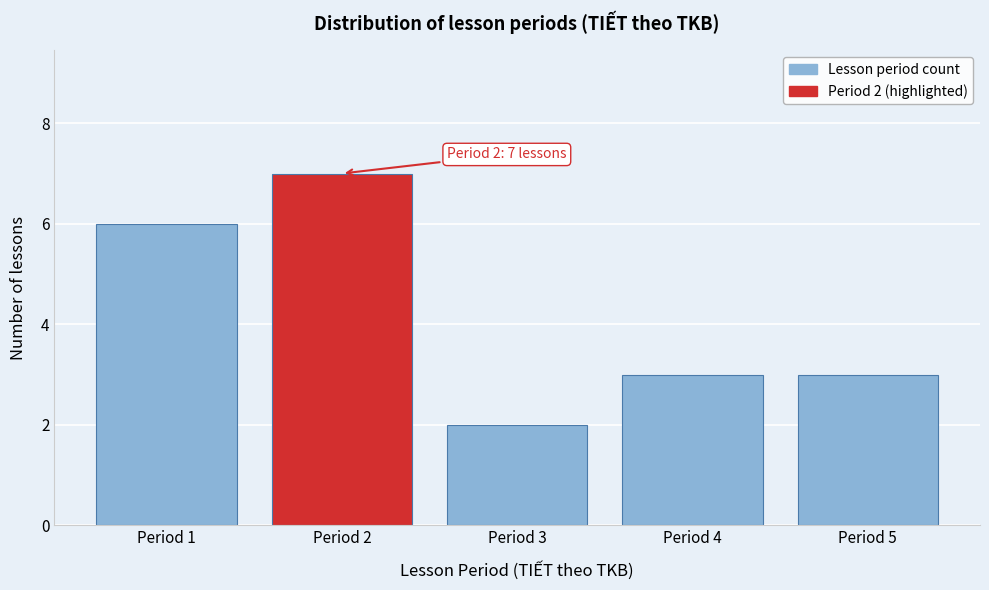

Reading left to right, transcribe all the data shown in this chart.

6	7	2	3	3